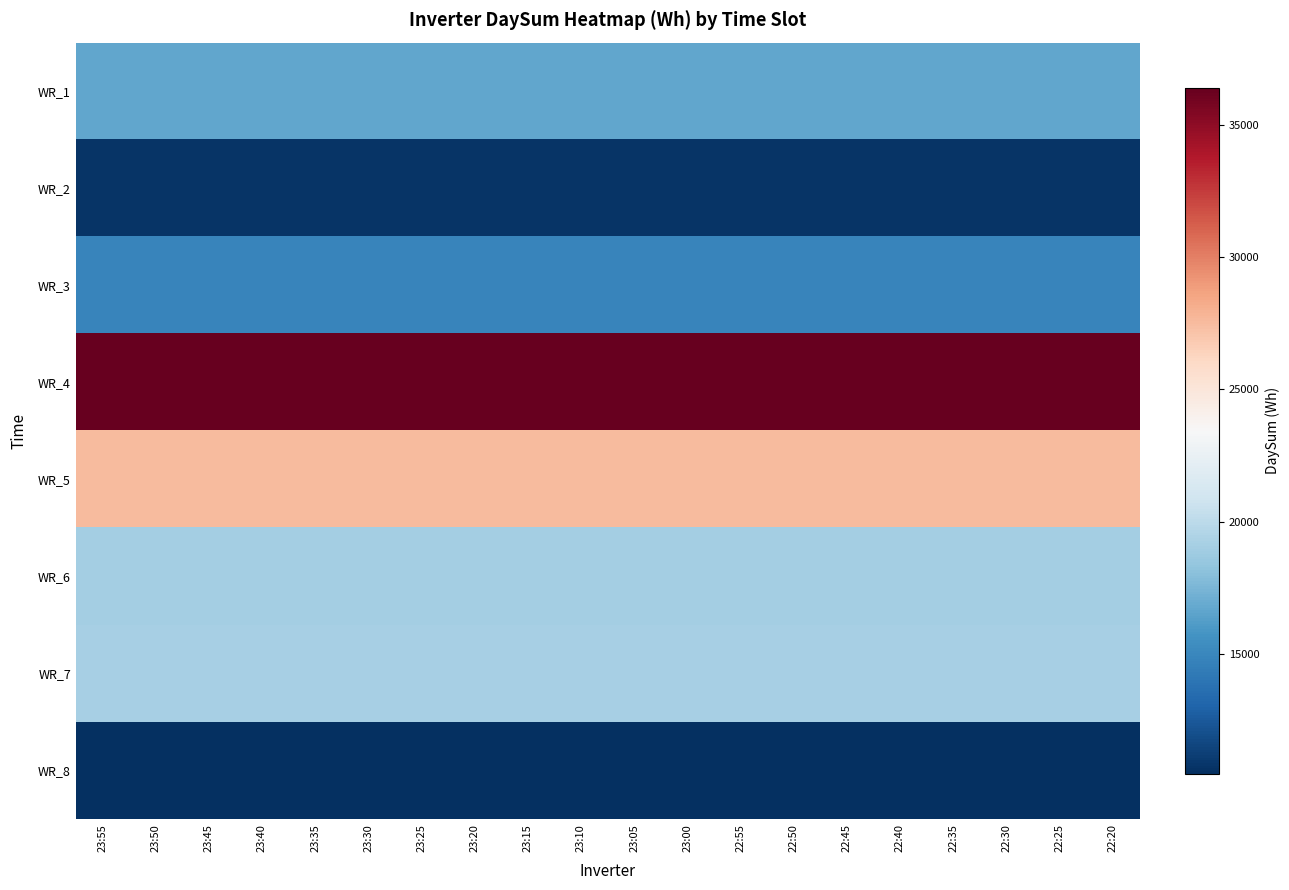

What is the greatest value displayed?

36412